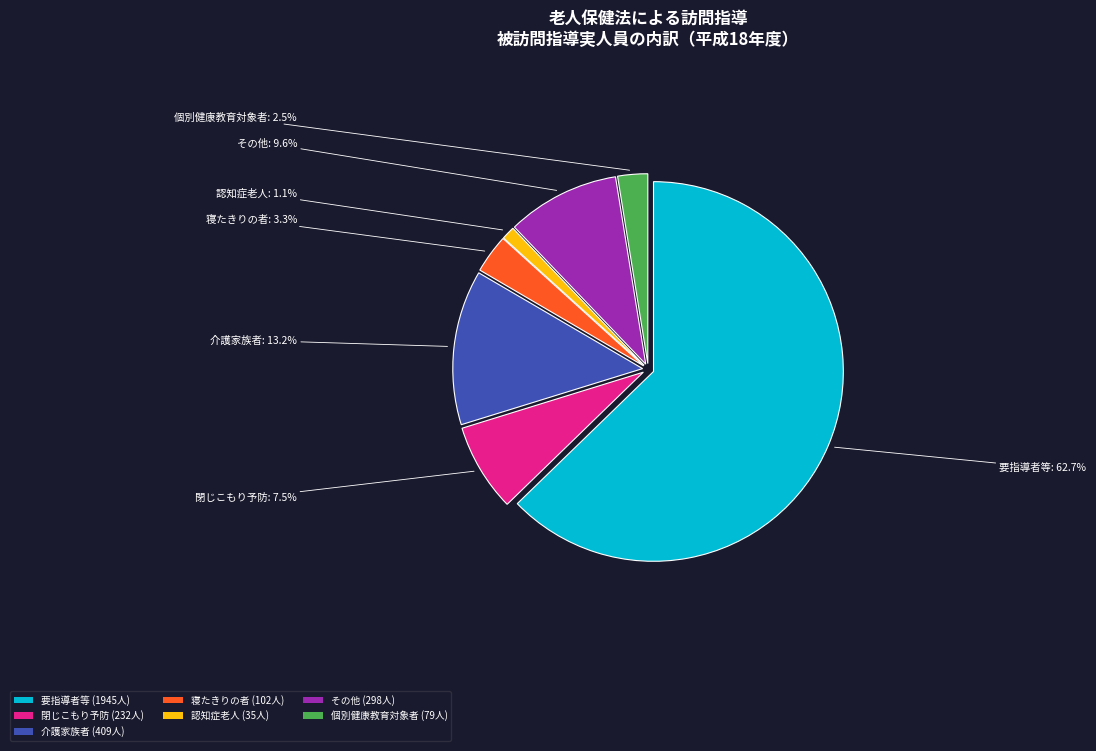

Is there a majority slice in this chart?

Yes